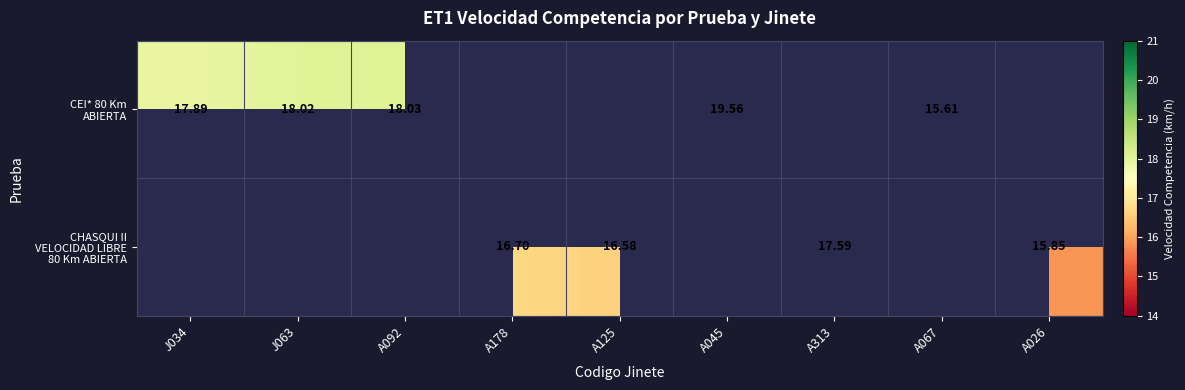

The CHASQUI II VELOCIDAD LIBRE 80 Km ABIERTA series shows 4.7 at A313. True or false?

False